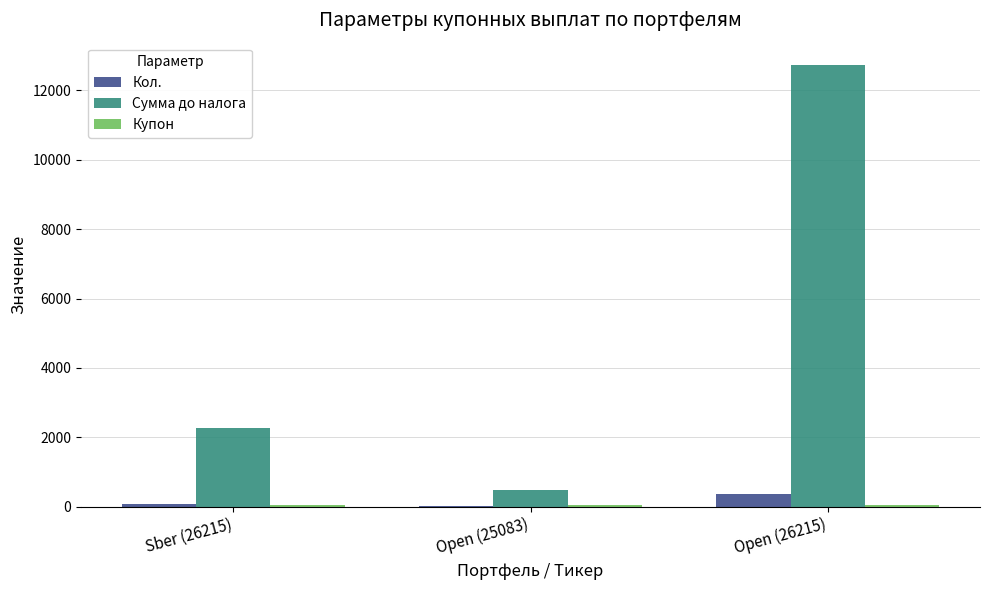

How many series are shown in this chart?

3